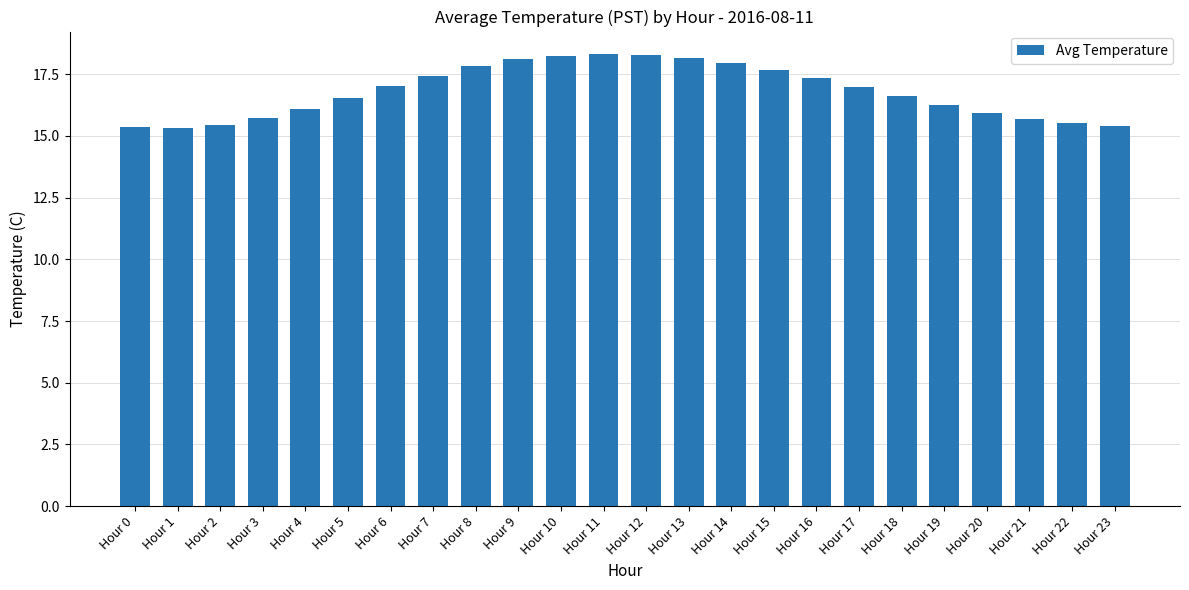

What is the difference between the maximum and minimum values?

3.0